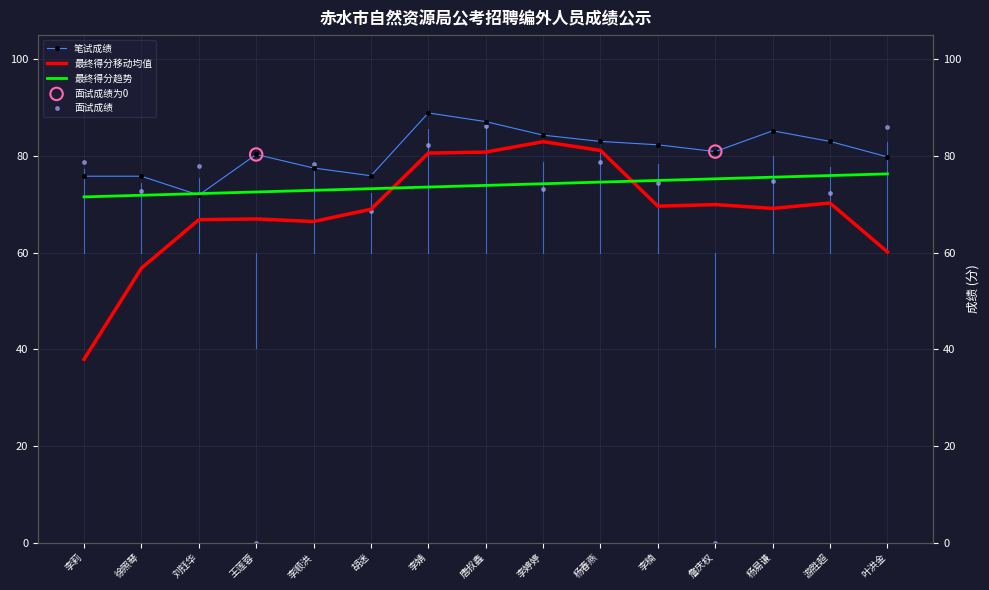

Which series has the largest total across all categories?

笔试成绩